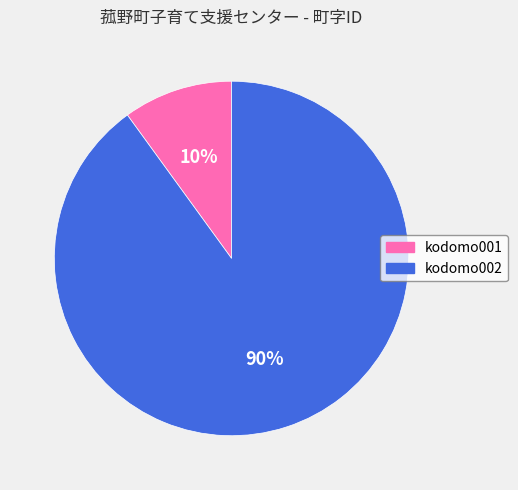

Do kodomo002 and kodomo001 together represent more than half of the pie?

Yes